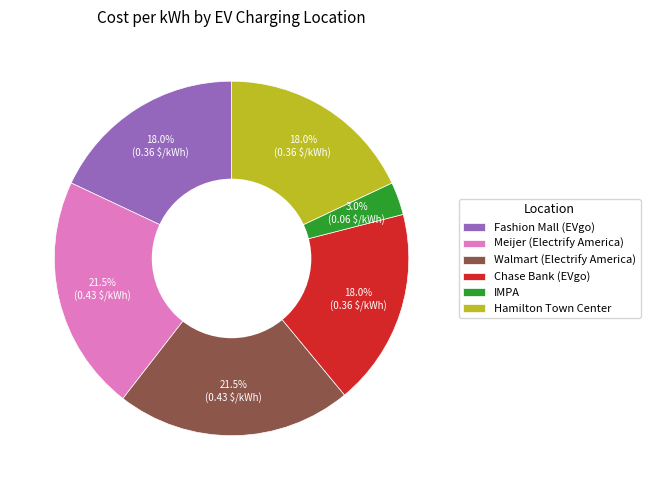

Which has a higher value, Meijer (Electrify America) or Chase Bank (EVgo)?

Meijer (Electrify America)